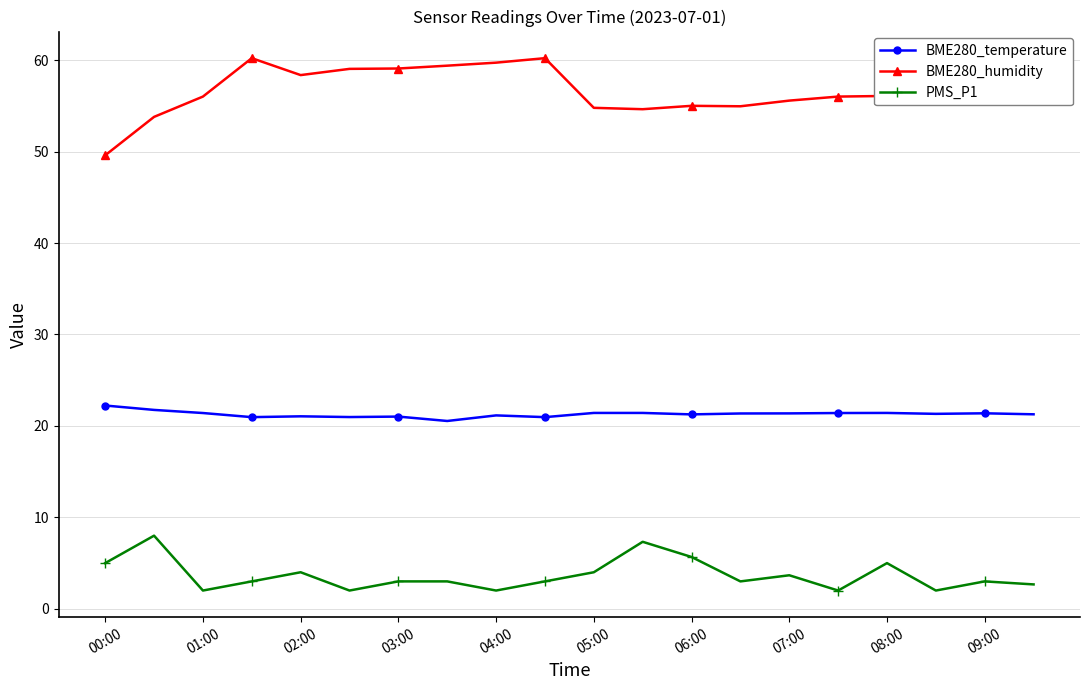

What is the value of the BME280_temperature point at the 11th from the left?

21.4